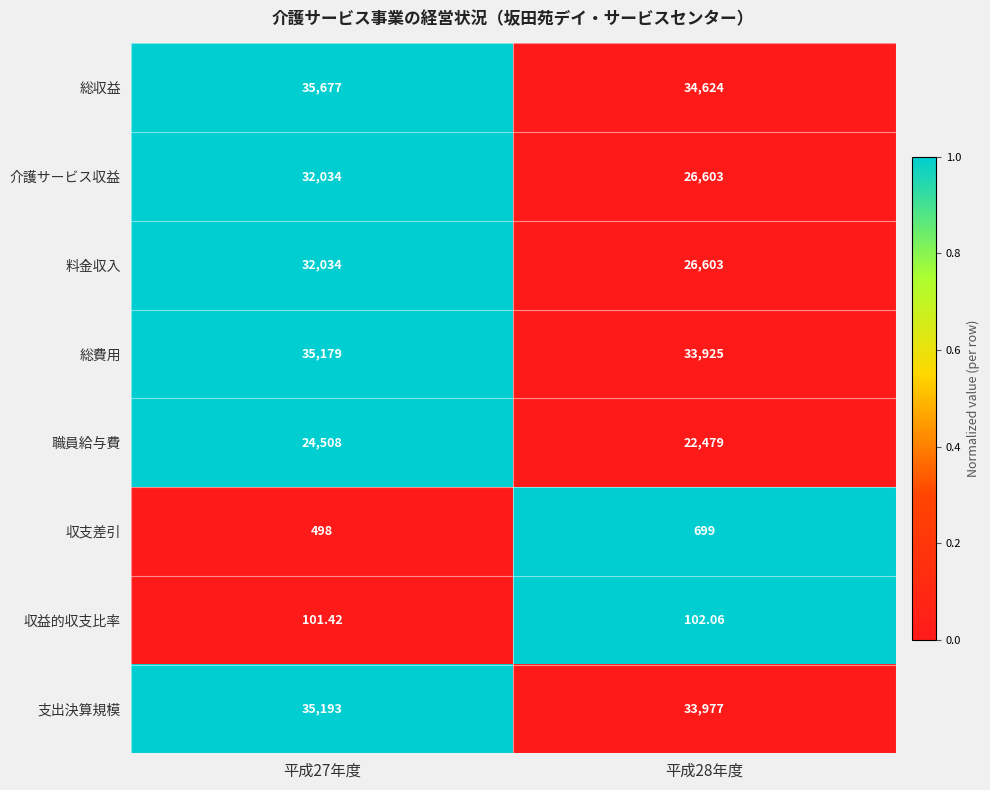

Which series has the largest total across all categories?

総収益